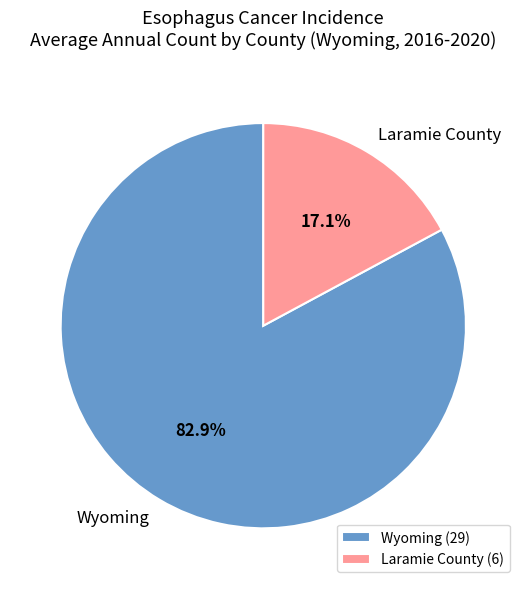

What percentage do Wyoming and Laramie County together represent?

100.0%